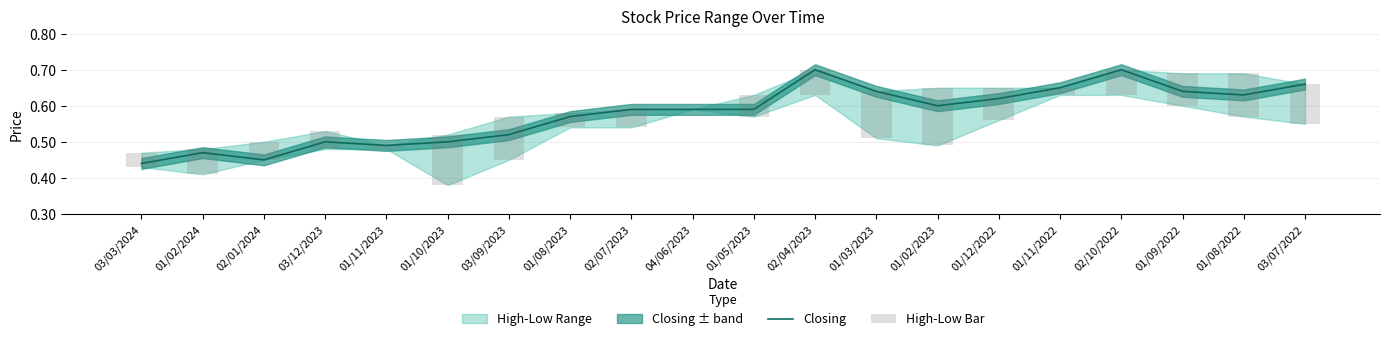

Is it true that Closing equals 0.4 at 03/03/2024?

True